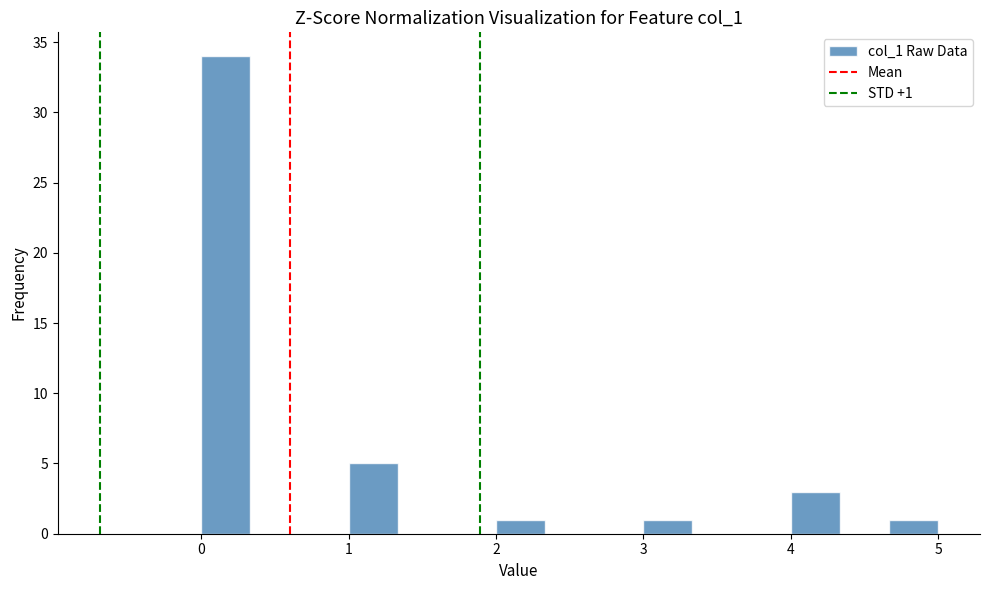

Around what value on the x-axis is the tallest bar? Give the approximate position of its centre, as read against the axis.

0.2